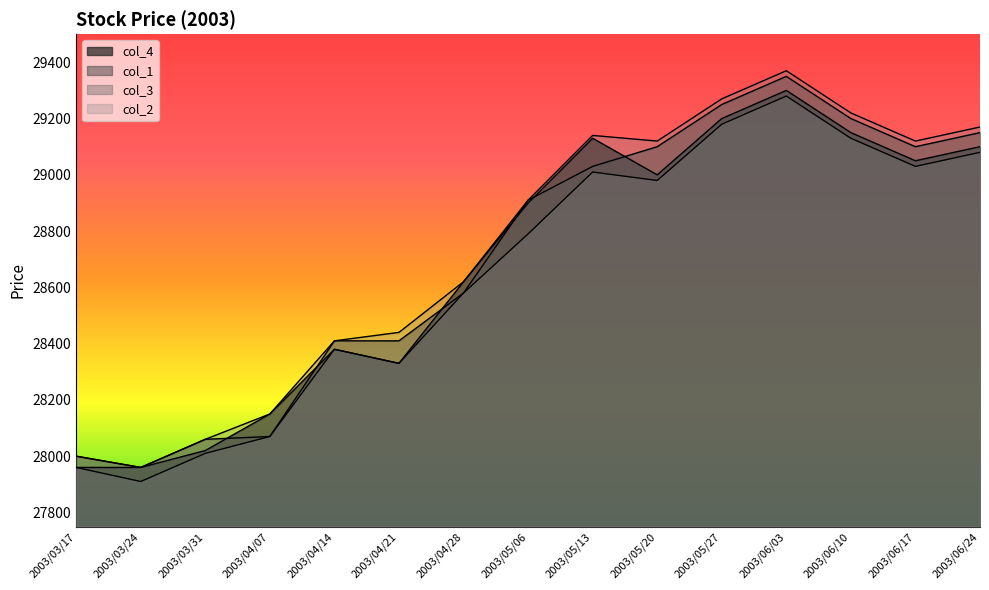

What position from the right is 2003/05/27?

5